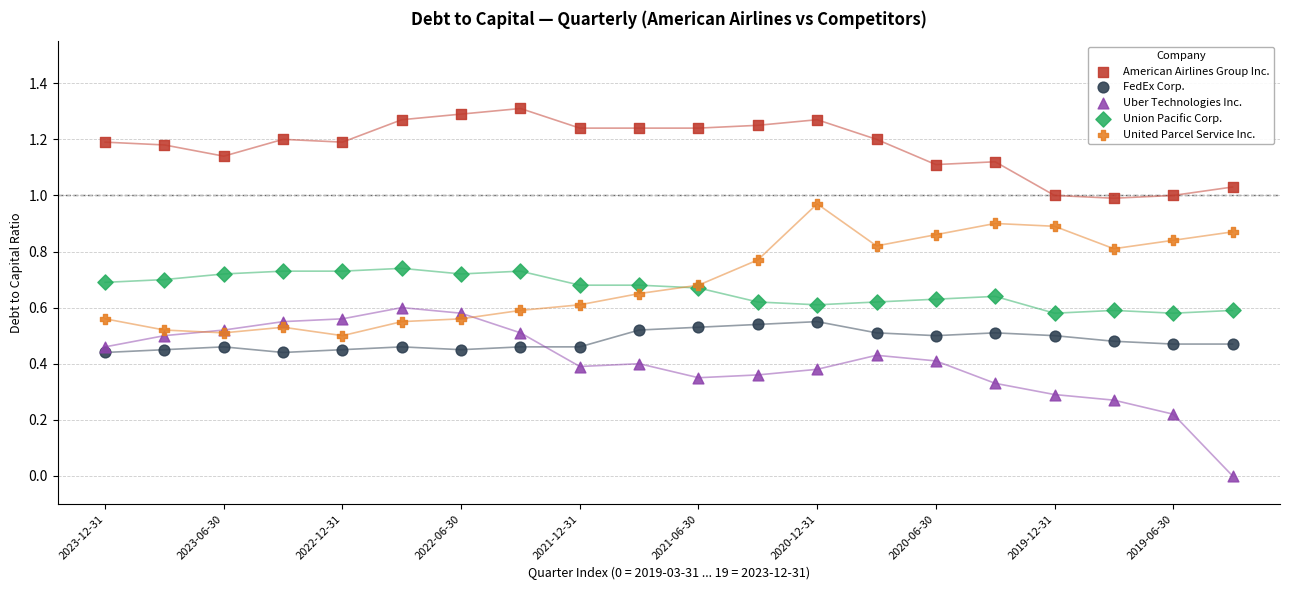

Which series reaches the minimum Y coordinate?

Uber Technologies Inc.